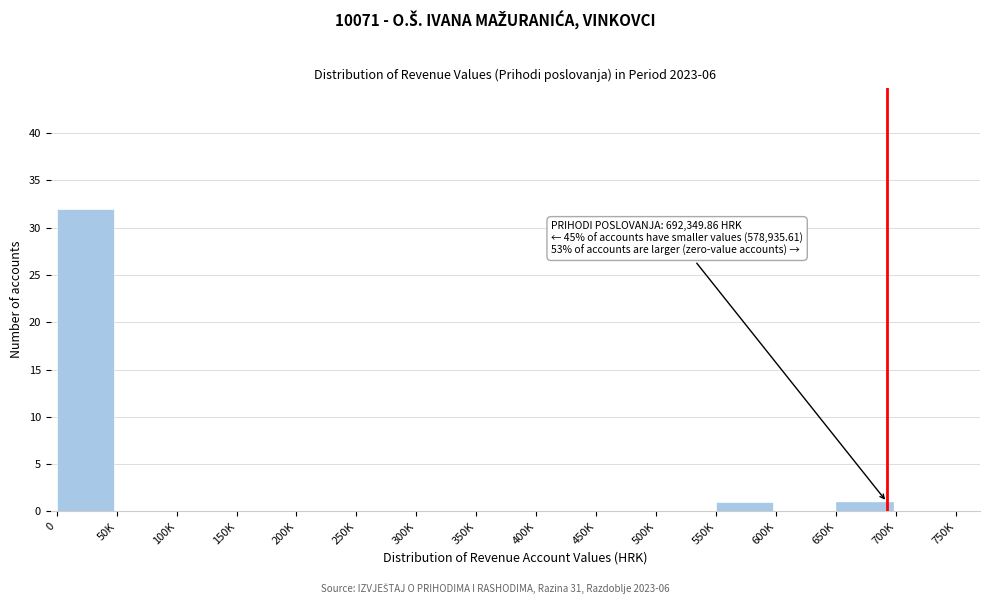

Reading left to right, what are all the values shown in this chart?

0=32	50K=0	100K=0	150K=0	200K=0	250K=0	300K=0	350K=0	400K=0	450K=0	500K=0	550K=1	600K=0	650K=1	700K=0